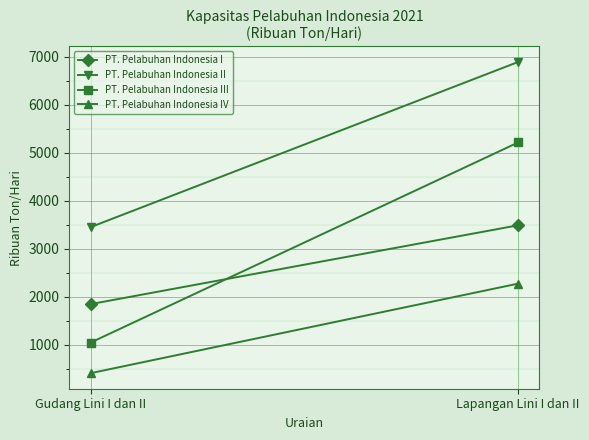

The PT. Pelabuhan Indonesia III series shows 3202 at Lapangan Lini I dan II. True or false?

False